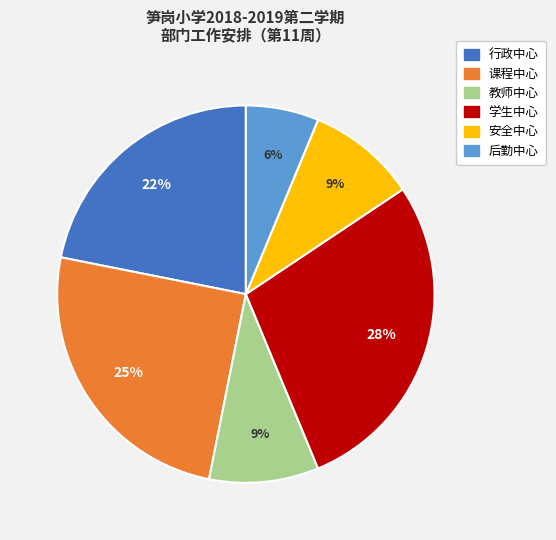

What percentage is the 安全中心 slice, to the nearest percent?

9%